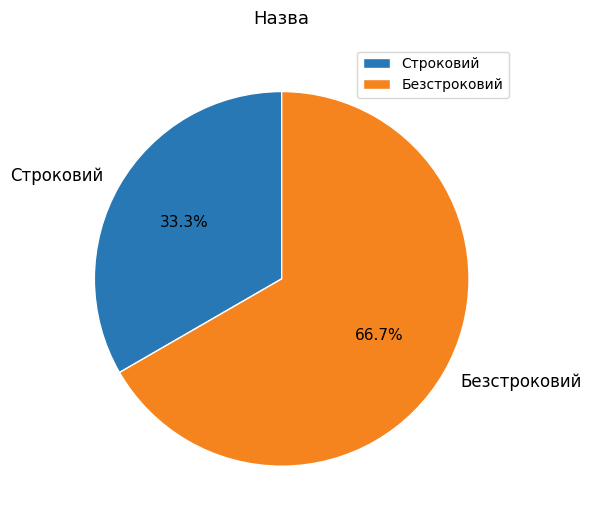

Do Безстроковий and Строковий together represent more than half of the pie?

Yes